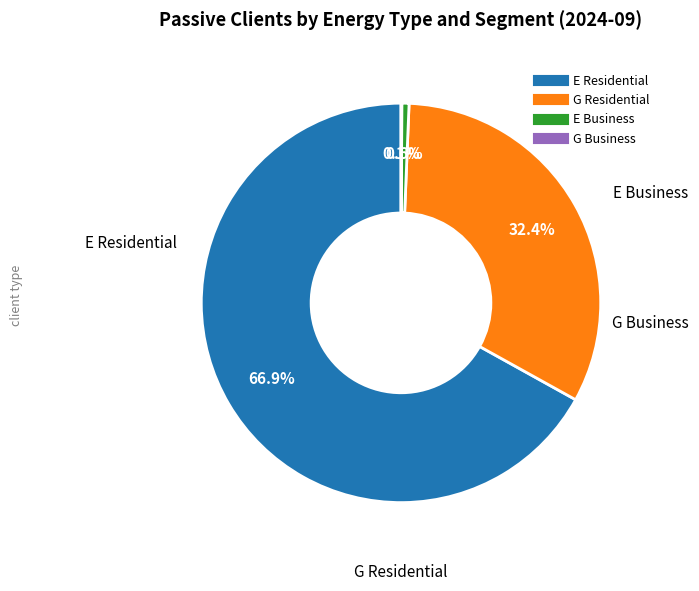

Combined, do E Business and E Residential account for over 50%?

Yes